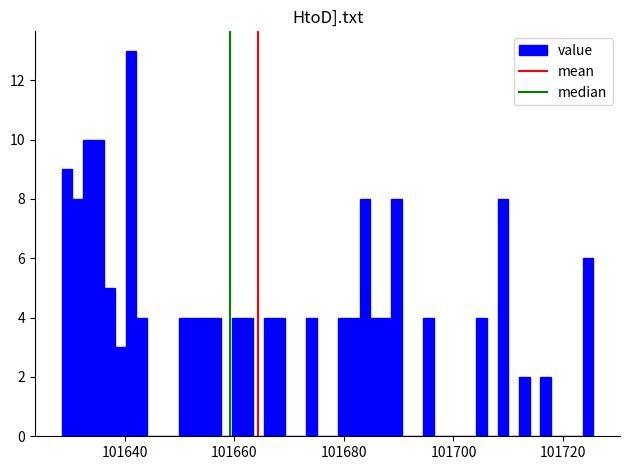

Read against the x-axis, roughly where is the centre of the tallest bar?

101642